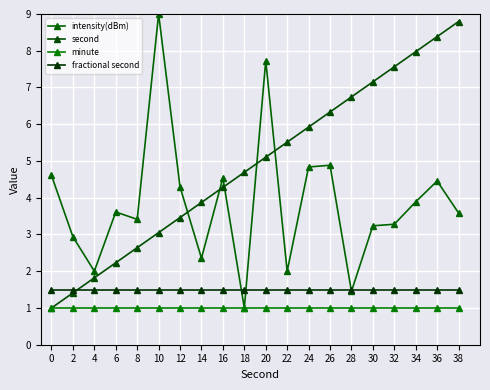

Reading left to right, list all the values displayed in this chart.

intensity(dBm): 0=4.6	2=2.9	4=2.0	6=3.6	8=3.4	10=9.0	12=4.3	14=2.4	16=4.5	18=1.0	20=7.7	22=2.0	24=4.8	26=4.9	28=1.5	30=3.2	32=3.3	34=3.9	36=4.5	38=3.6
second: 0=1.0	2=1.4	4=1.8	6=2.2	8=2.6	10=3.1	12=3.5	14=3.9	16=4.3	18=4.7	20=5.1	22=5.5	24=5.9	26=6.3	28=6.7	30=7.2	32=7.6	34=8.0	36=8.4	38=8.8
minute: 0=1.0	2=1.0	4=1.0	6=1.0	8=1.0	10=1.0	12=1.0	14=1.0	16=1.0	18=1.0	20=1.0	22=1.0	24=1.0	26=1.0	28=1.0	30=1.0	32=1.0	34=1.0	36=1.0	38=1.0
fractional second: 0=1.5	2=1.5	4=1.5	6=1.5	8=1.5	10=1.5	12=1.5	14=1.5	16=1.5	18=1.5	20=1.5	22=1.5	24=1.5	26=1.5	28=1.5	30=1.5	32=1.5	34=1.5	36=1.5	38=1.5